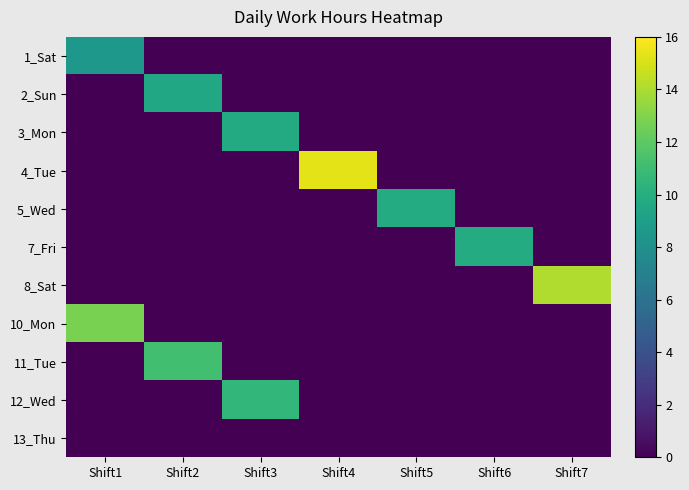

What is the greatest value displayed?

15.4